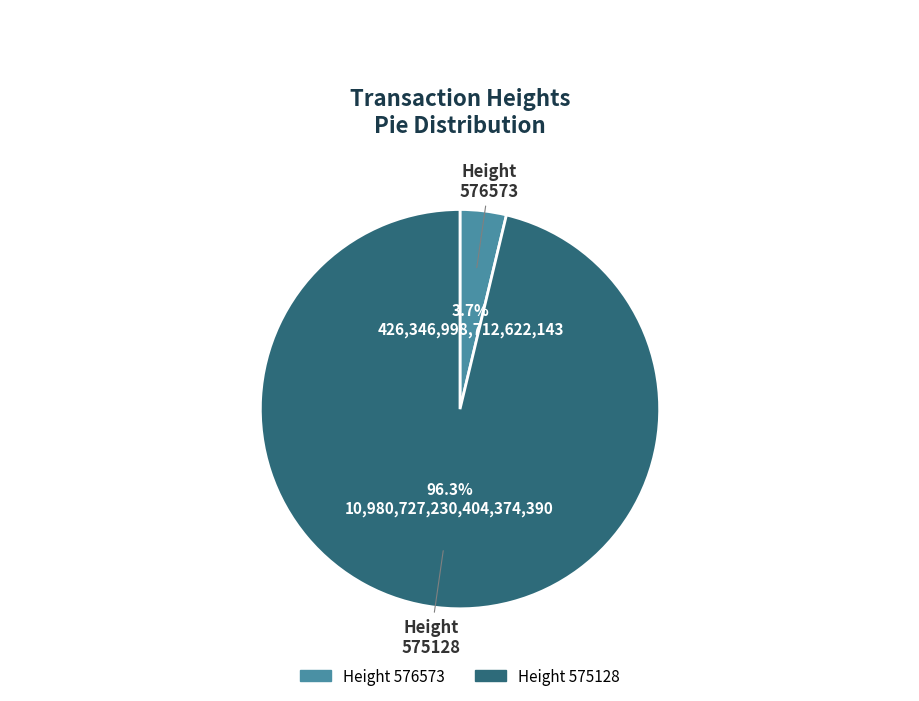

Count the number of slices in the pie.

2